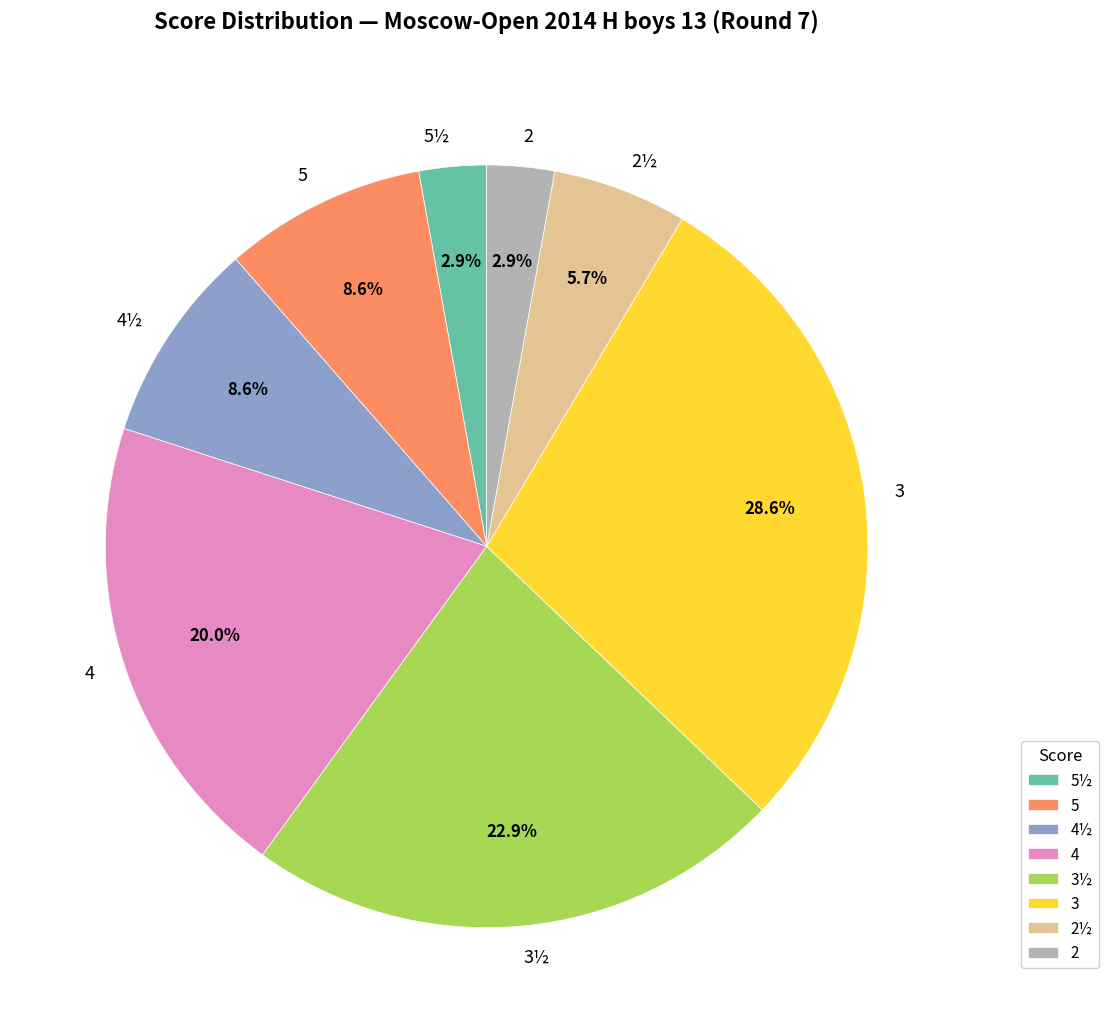

The 3½ slice represents 36% of the pie. True or false?

False